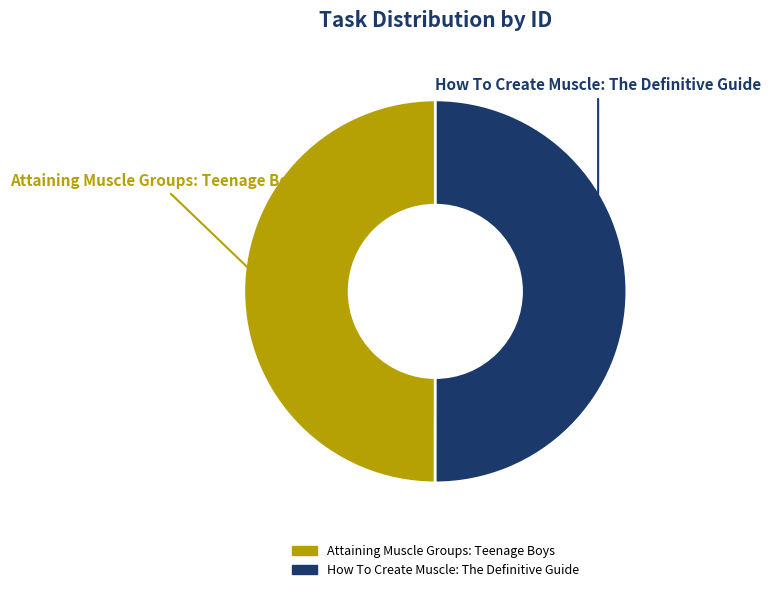

What is the ratio of the value at Attaining Muscle Groups: Teenage Boys to the value at How To Create Muscle: The Definitive Guide?

1.0